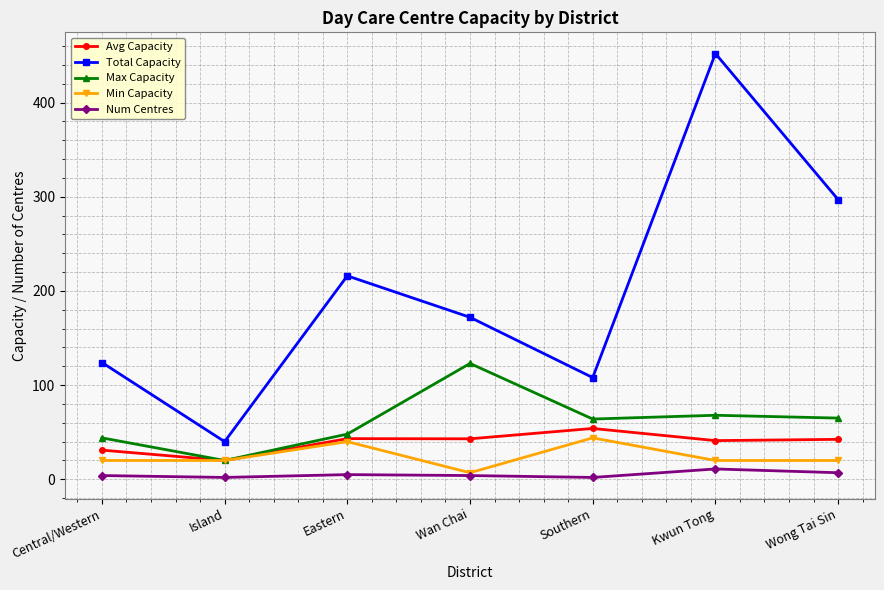

Count the number of data series in this chart.

5